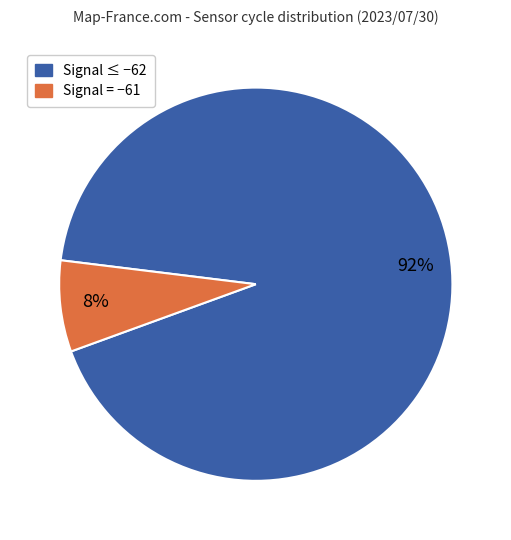

To the nearest percent, what is the average slice percentage?

50%